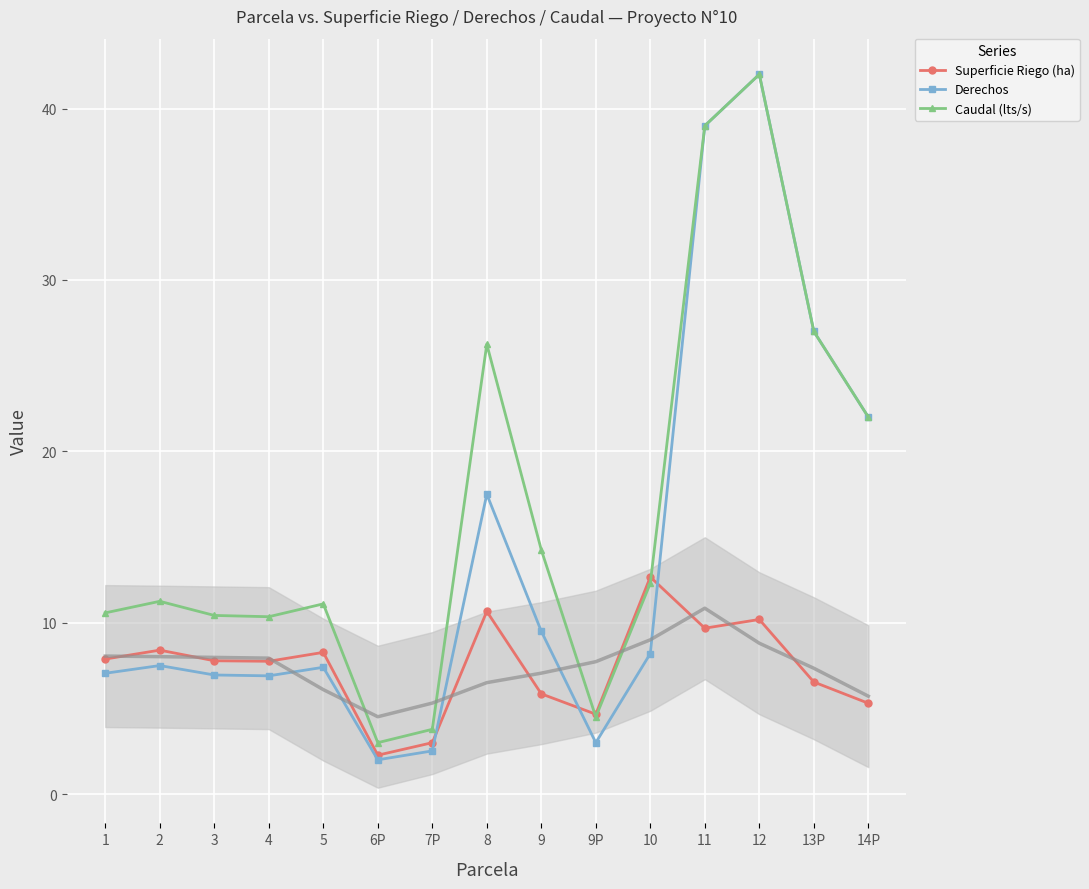

How many lines are shown in the chart?

3